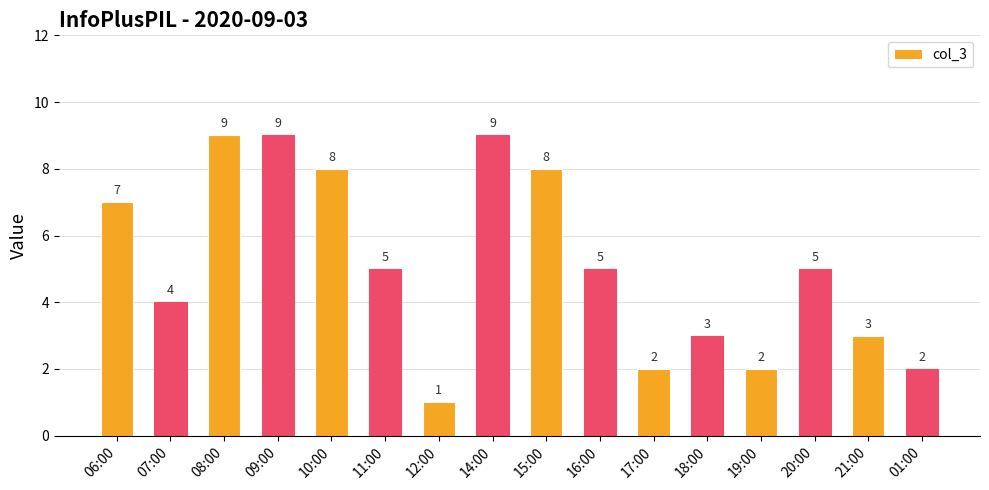

Which has a higher value, 16:00 or 10:00?

10:00